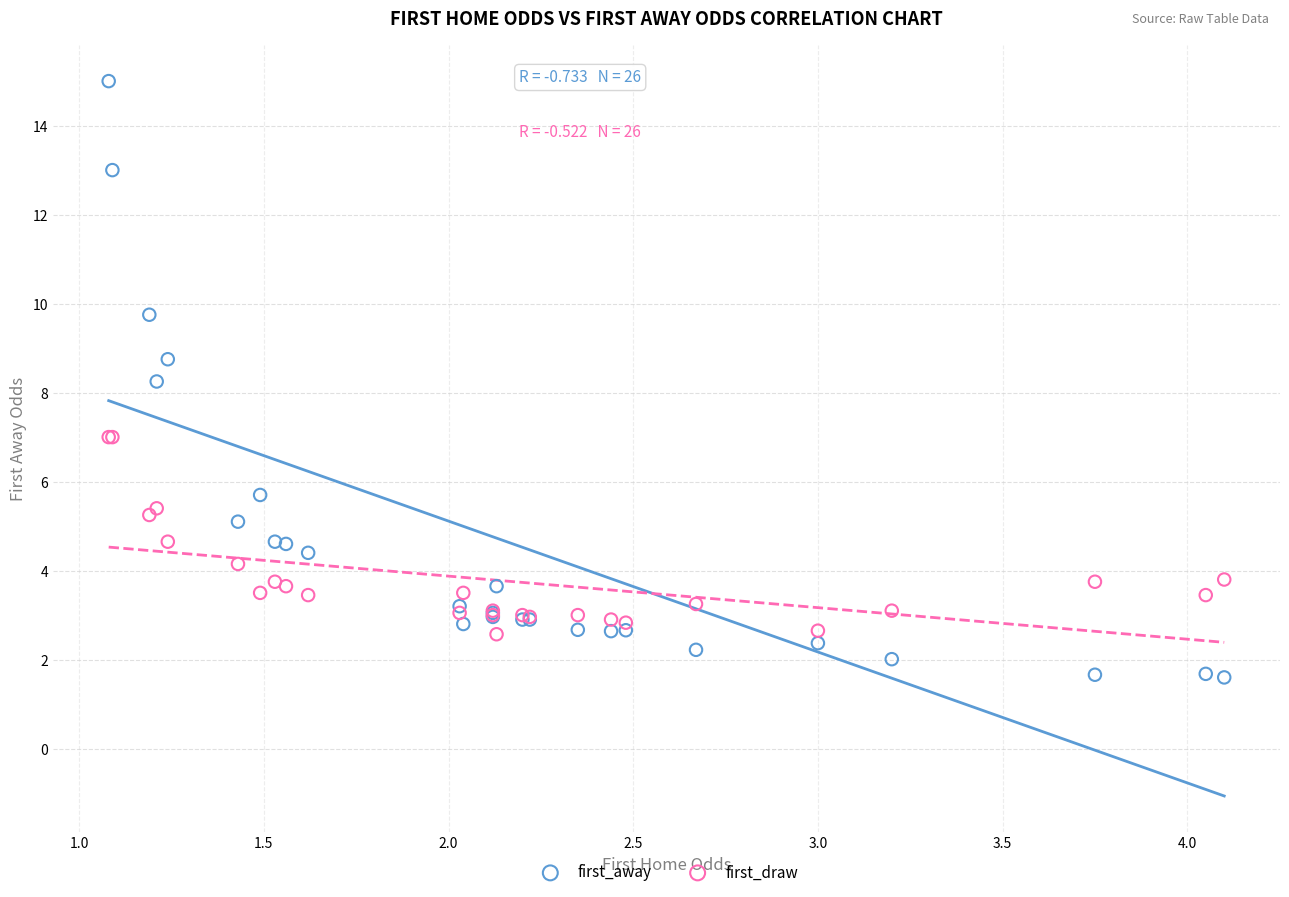

Which series contains the lowest Y value?

first_away